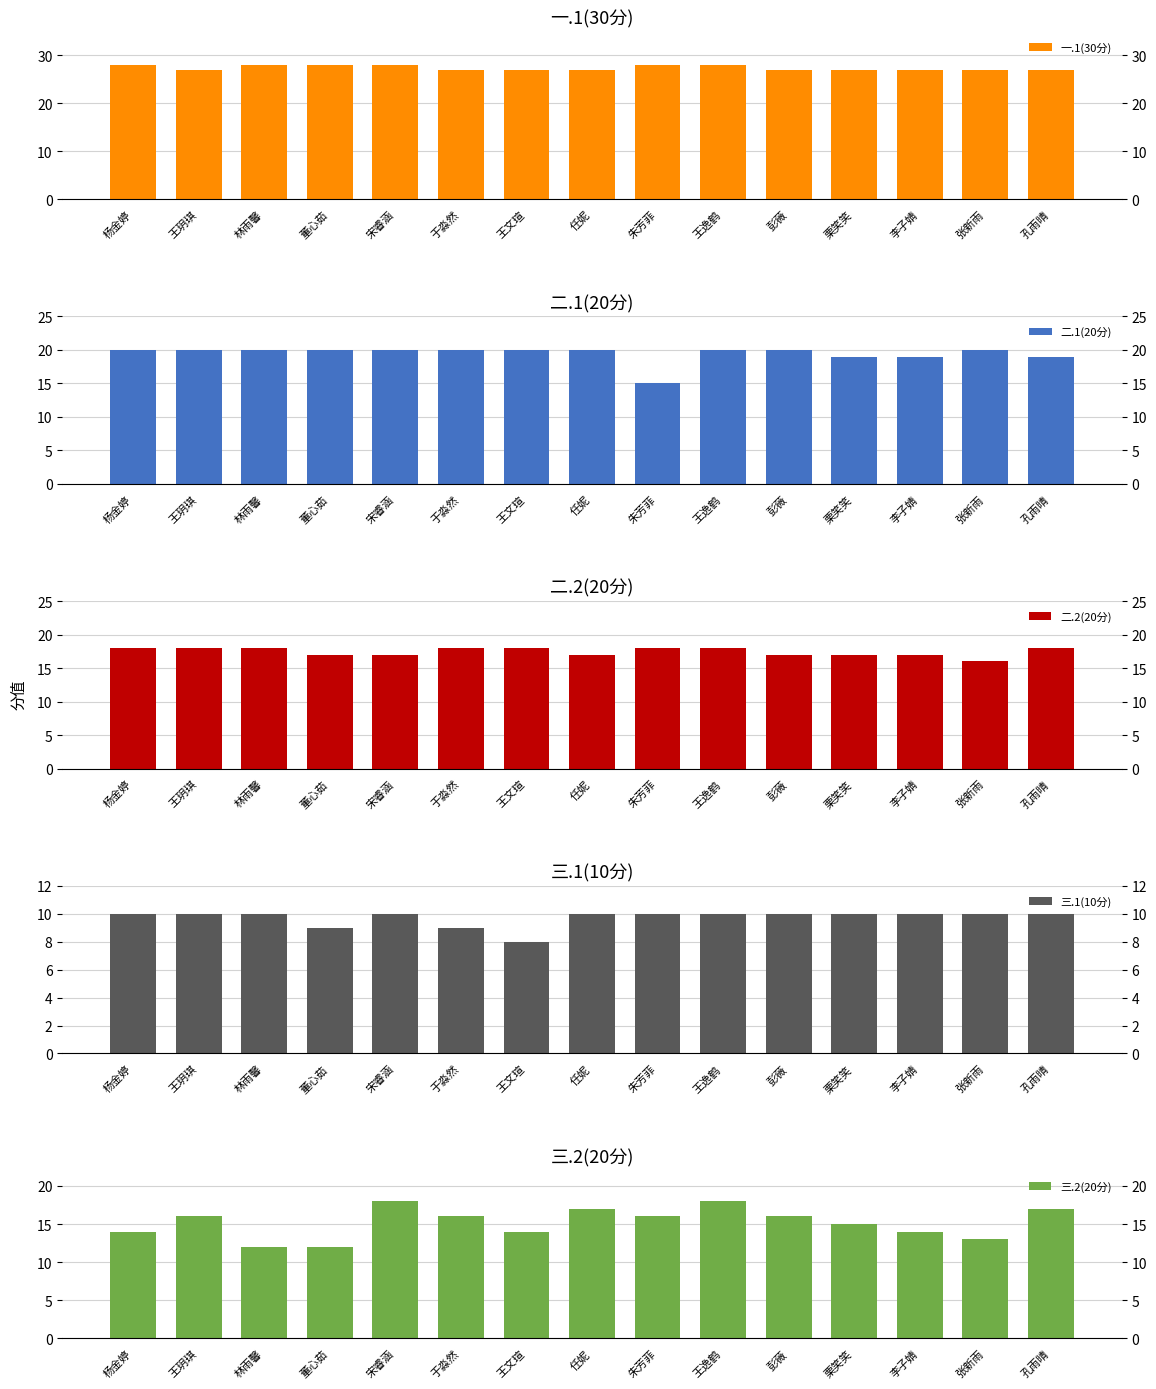

At which category does the chart reach its peak across all series?

杨金婷